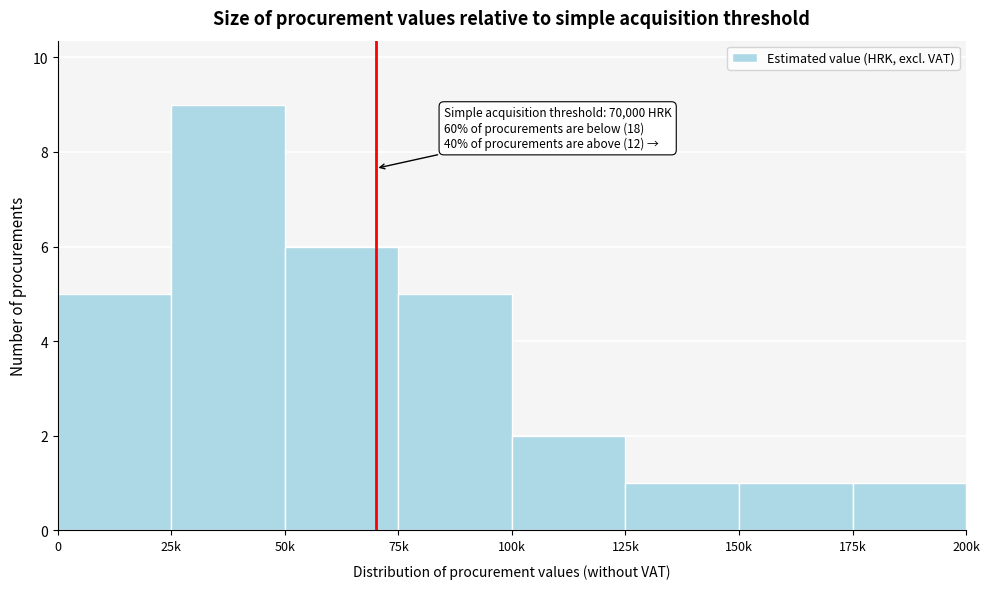

Reading right to left, what are all the values shown in this chart?

175k=1	150k=1	125k=1	100k=2	75k=5	50k=6	25k=9	0=5